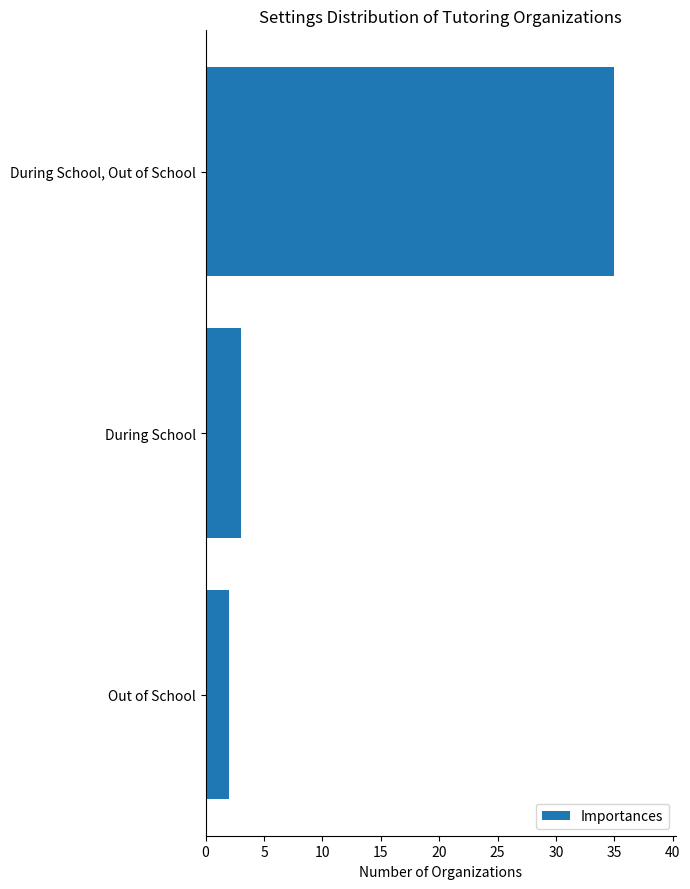

List the labels in order of value, largest first.

During School, Out of School, During School, Out of School